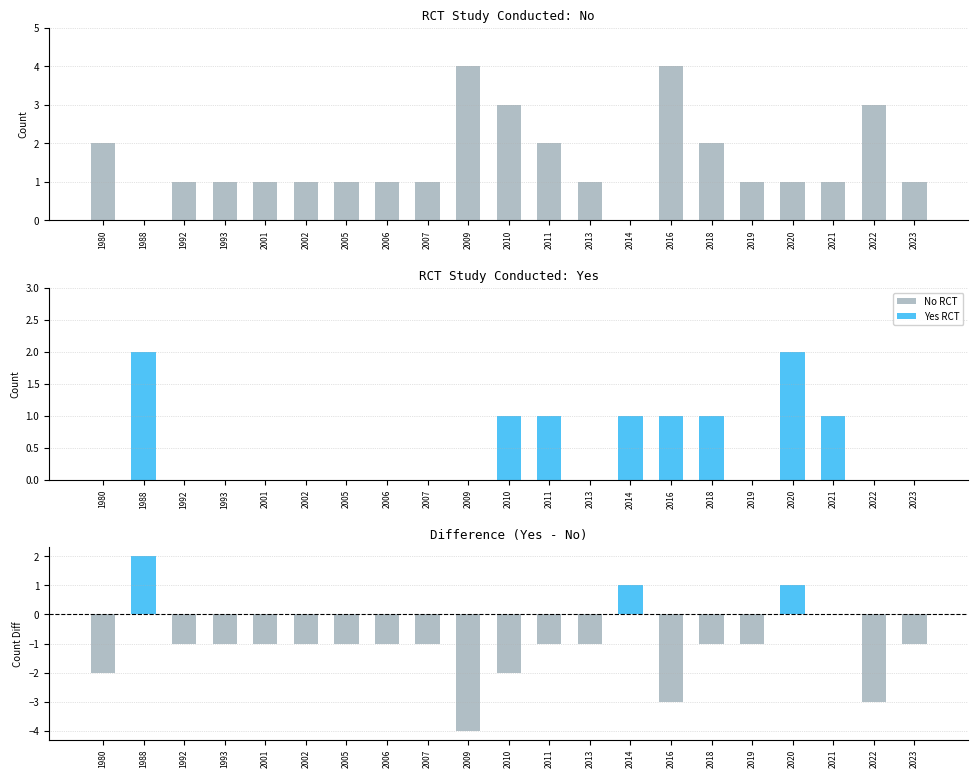

Where does the Difference (Yes - No) series first go above -1?

1988